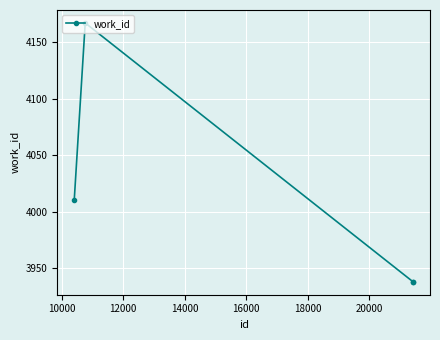

What is the minimum value shown in the chart?

3938